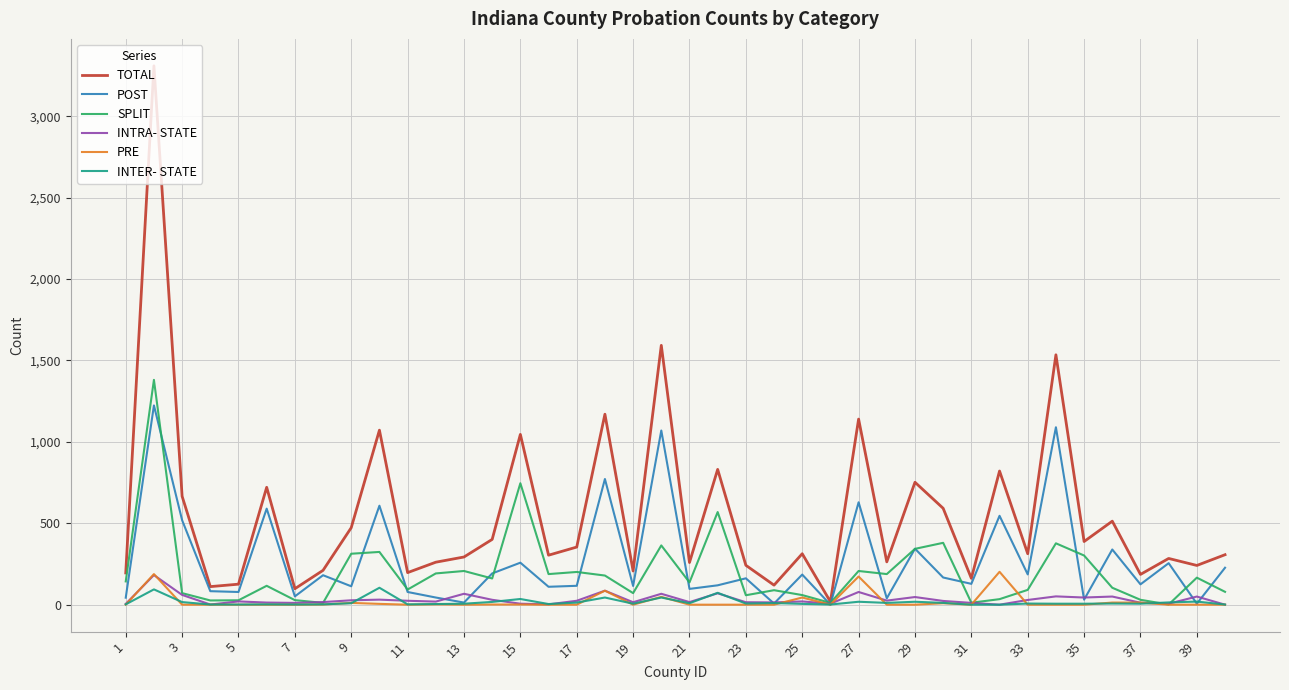

Count the number of data series in this chart.

6